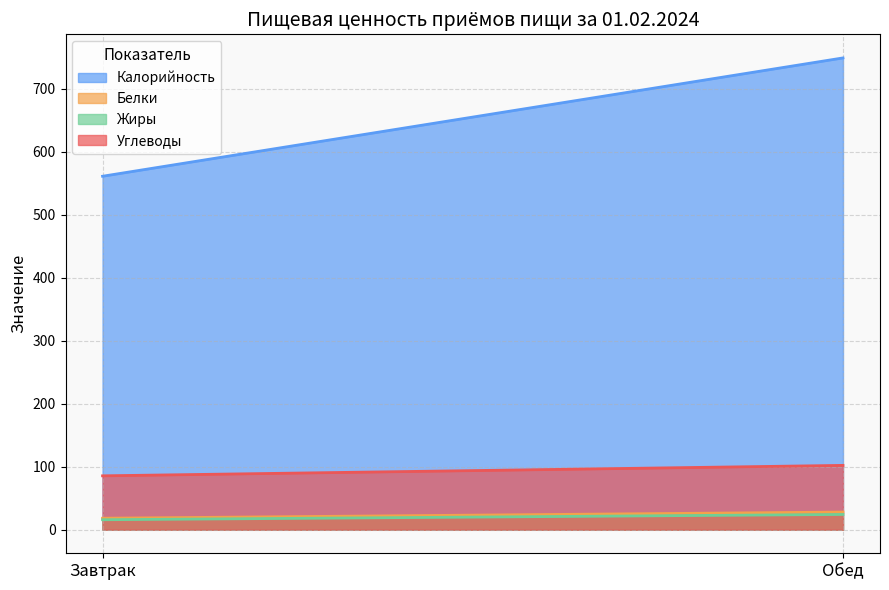

What is the spread (max minus min) of values at Завтрак?

545.5